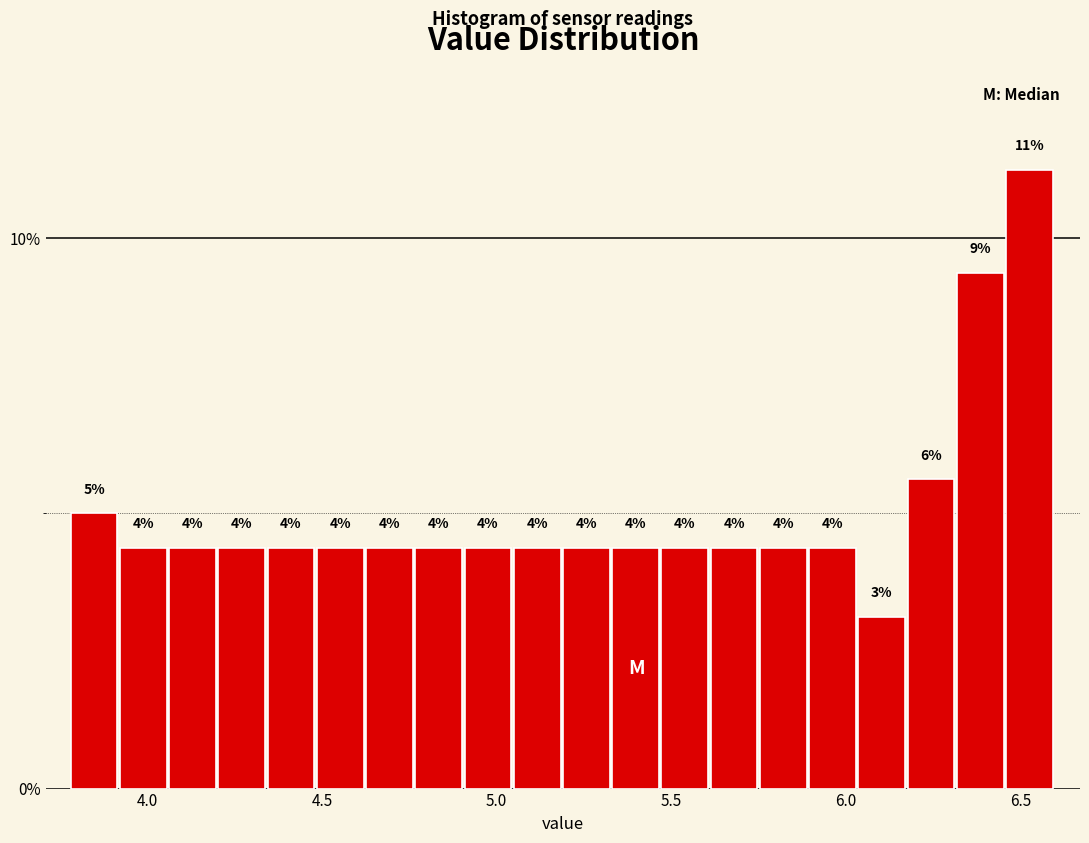

Read against the x-axis, roughly where is the centre of the tallest bar?

6.55